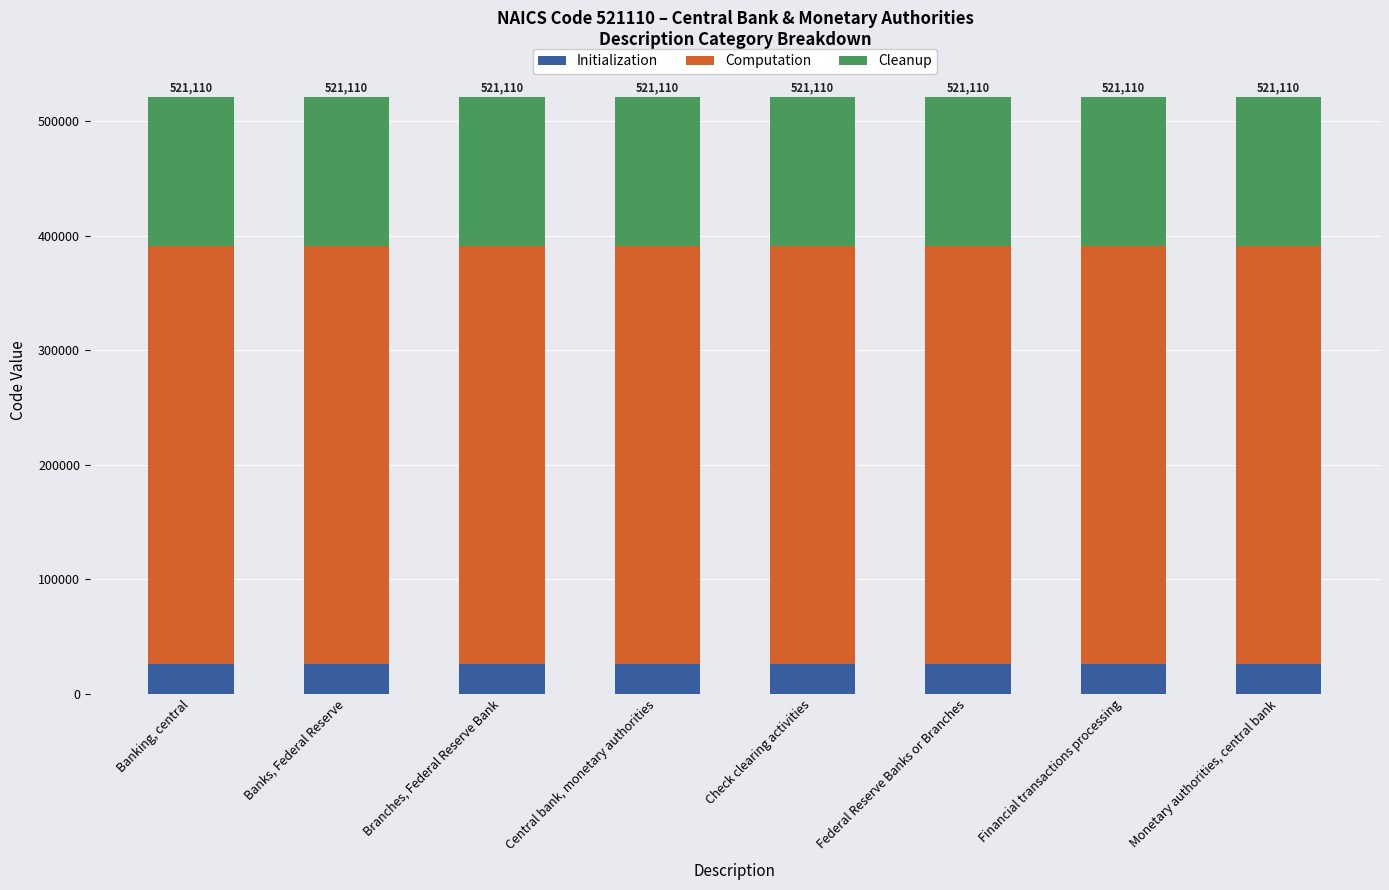

Is it true that Initialization equals 26055.5 at Monetary authorities, central bank?

True